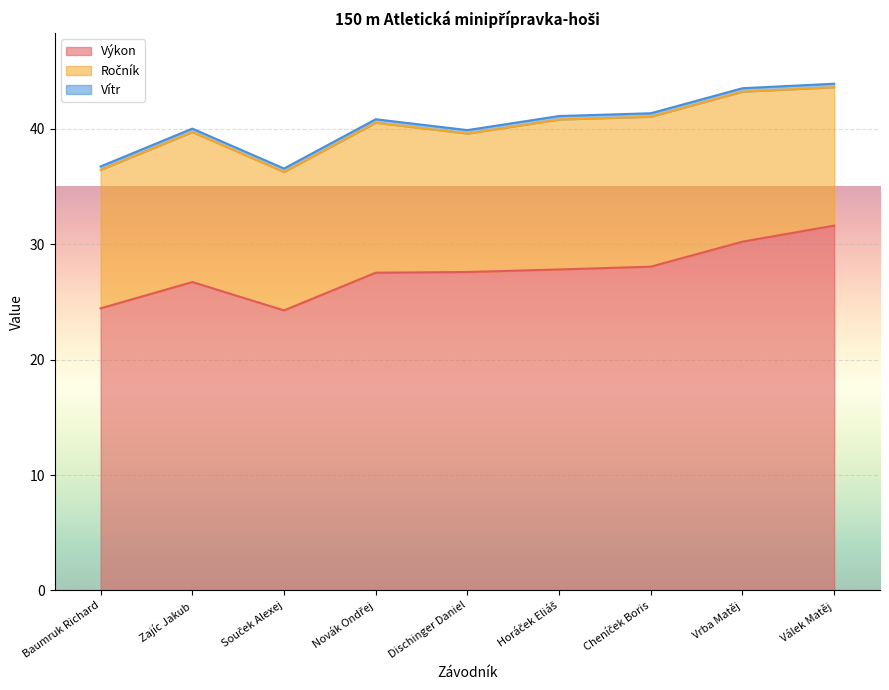

True or false: Výkon and Vítr intersect in this chart.

False